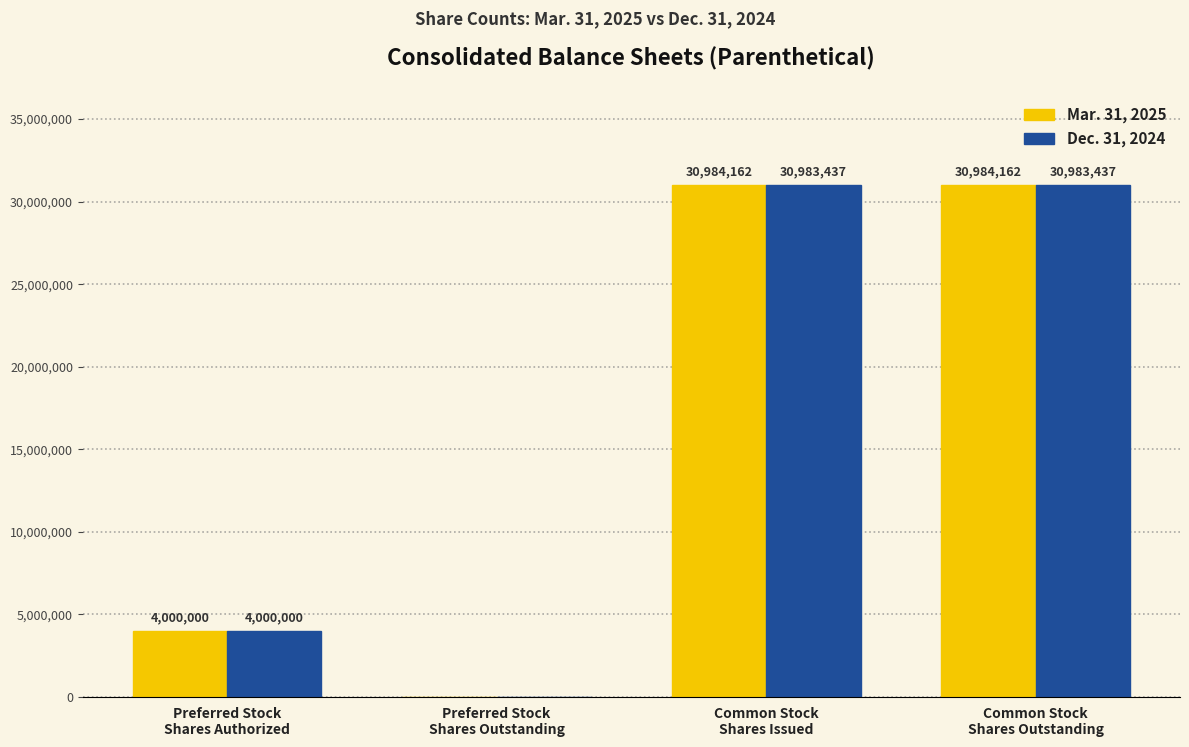

Reading left to right, what are all the values shown in this chart?

Mar. 31, 2025: Preferred Stock
Shares Authorized=4000000	Preferred Stock
Shares Outstanding=0	Common Stock
Shares Issued=30984162	Common Stock
Shares Outstanding=30984162
Dec. 31, 2024: Preferred Stock
Shares Authorized=4000000	Preferred Stock
Shares Outstanding=0	Common Stock
Shares Issued=30983437	Common Stock
Shares Outstanding=30983437